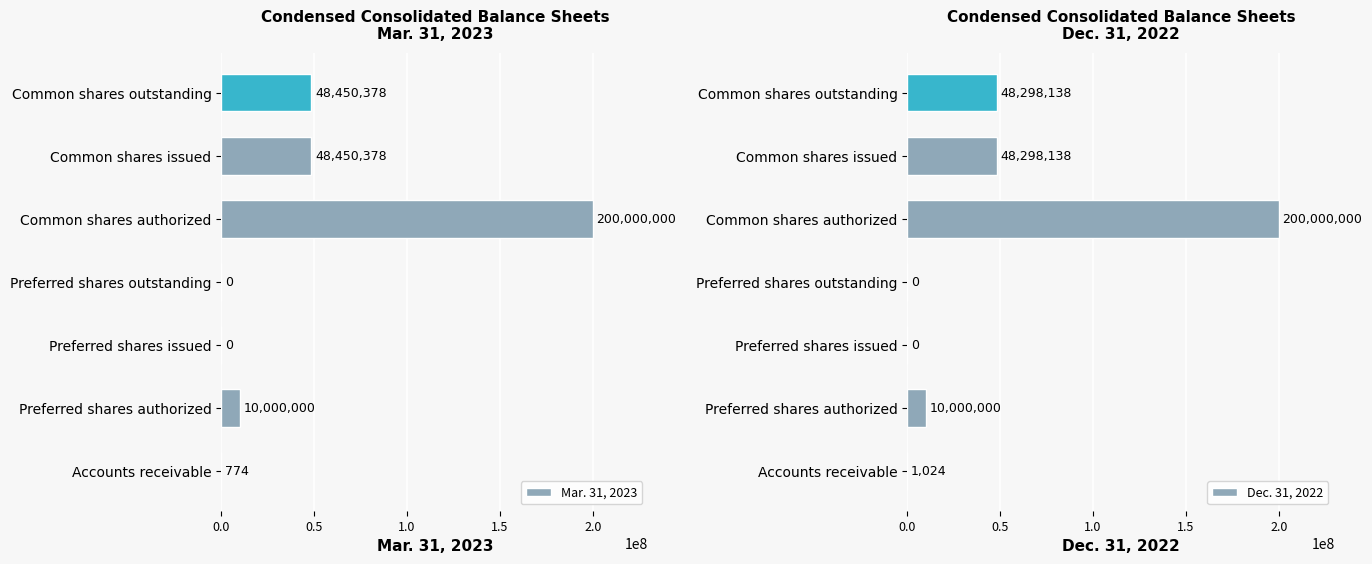

What is the difference between the maximum and minimum values in the Mar. 31, 2023 series?

200000000